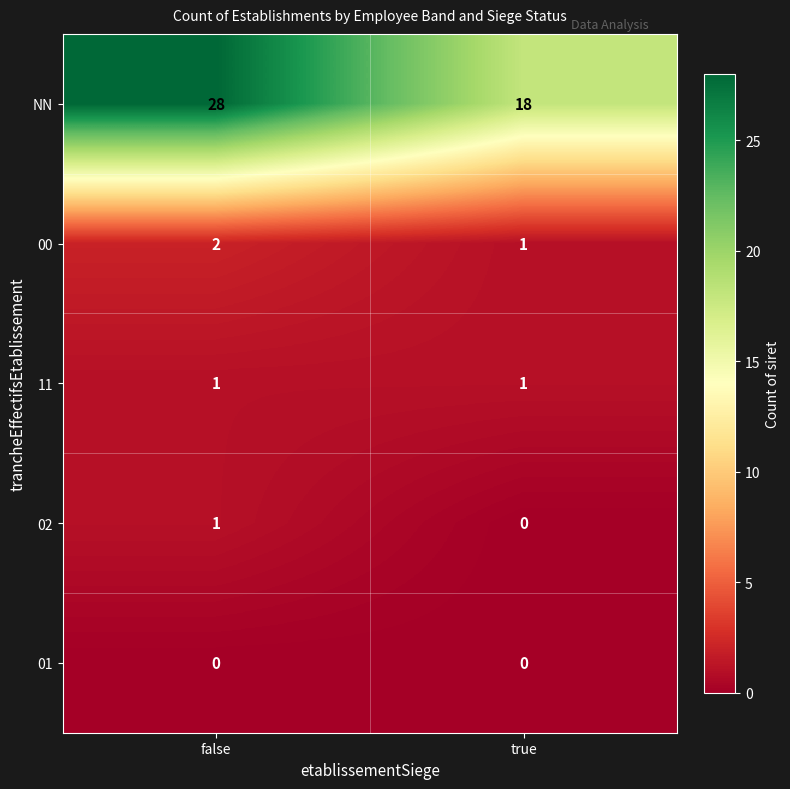

Which series has the widest spread of values?

NN